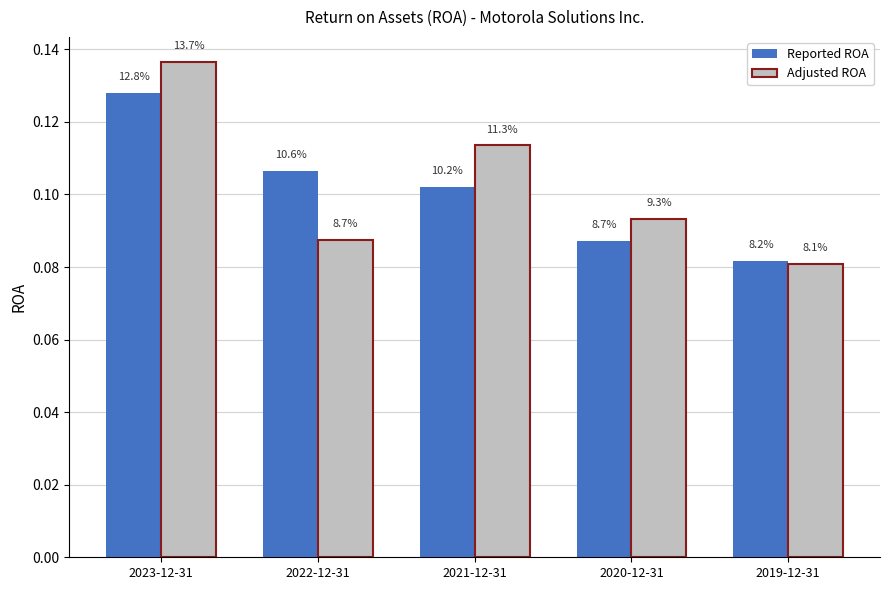

Does the chart contain stacked bars?

No